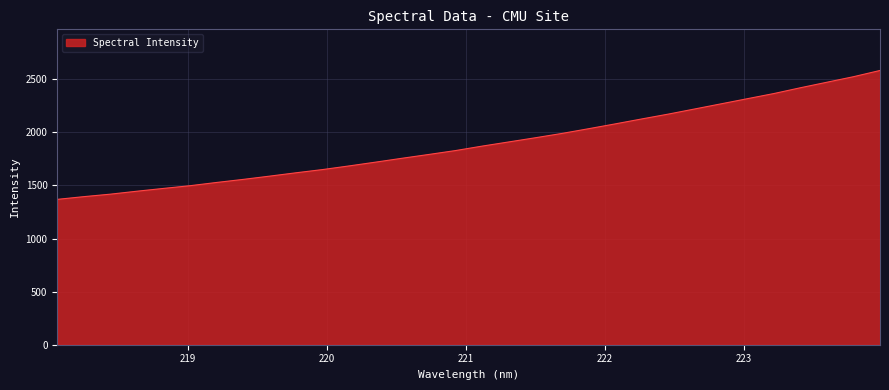

What is the smallest value displayed?

1368.7